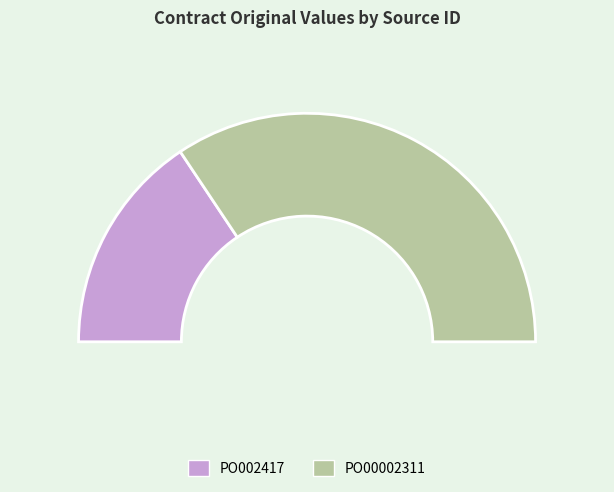

To the nearest percent, what is the difference between the largest and smallest slice percentages?

37%